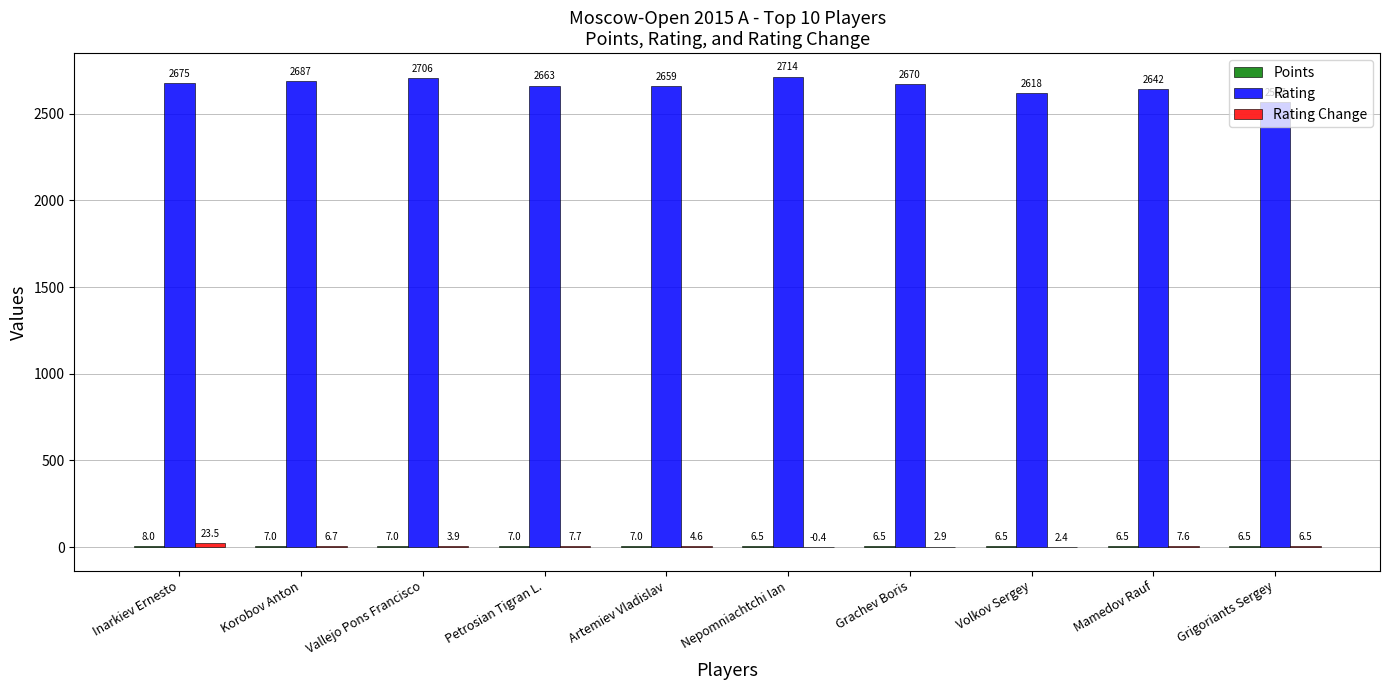

At which category does the chart reach its peak across all series?

Nepomniachtchi Ian